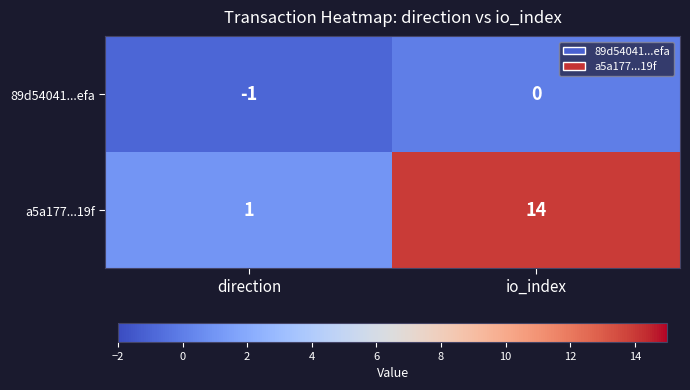

At which category does the chart reach its minimum across all series?

direction